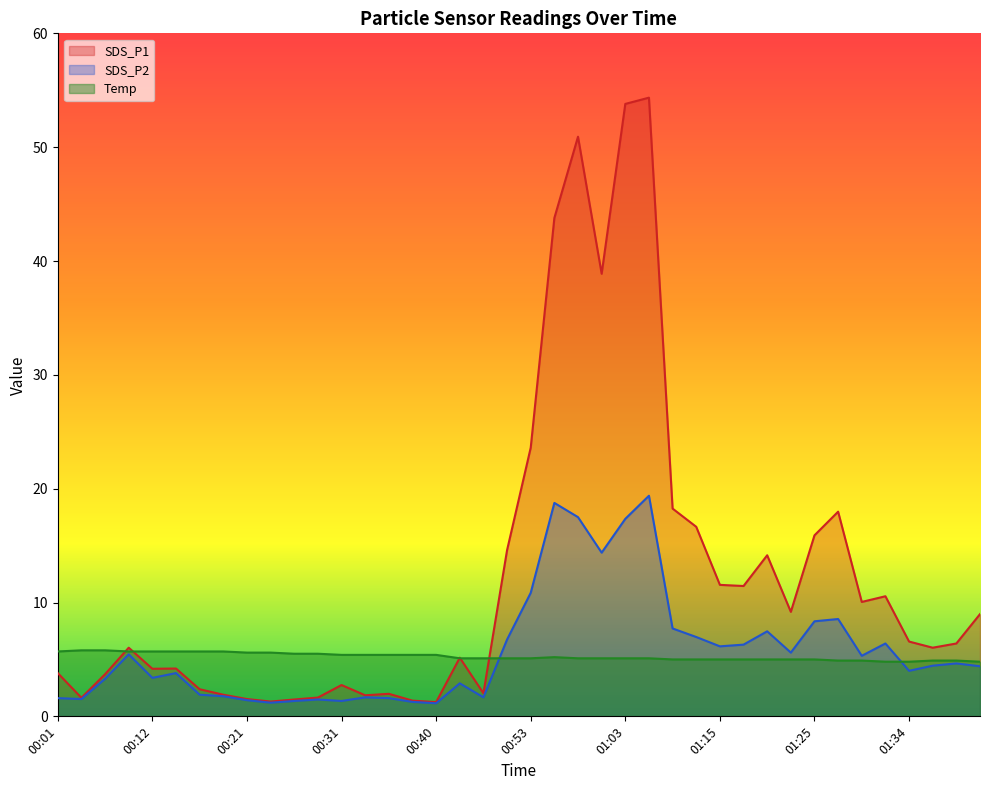

At 00:08, list the series in order from smallest to largest.

SDS_P2, Temp, SDS_P1